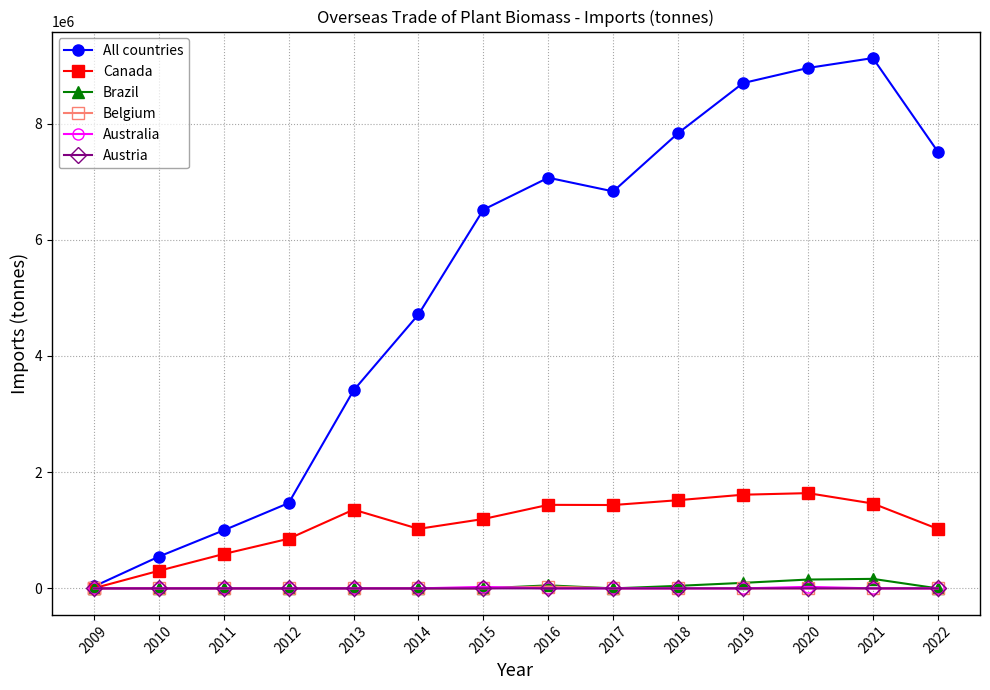

What is the highest value of the Brazil series?

163751.8